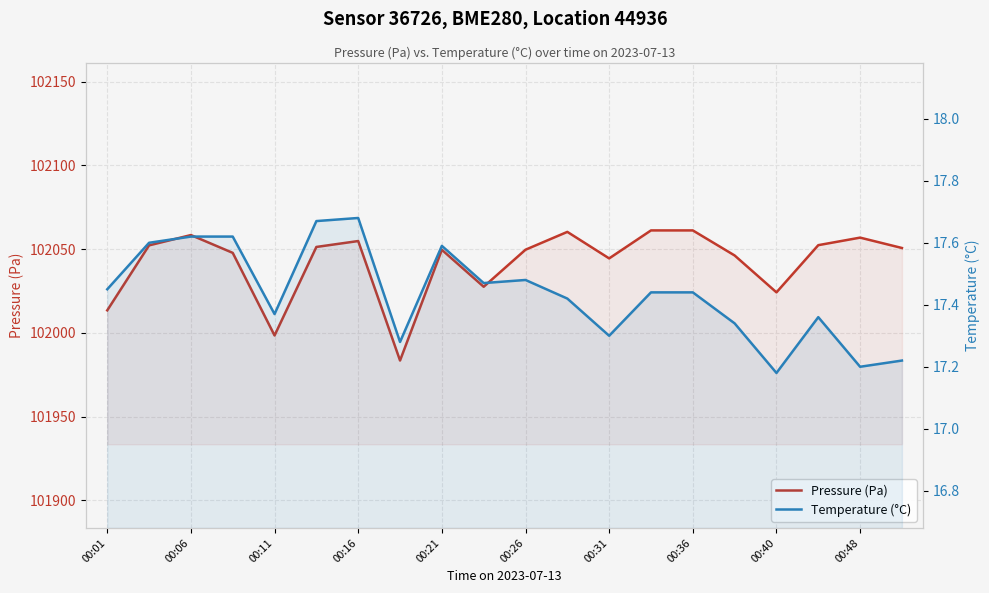

What is the minimum value shown in the chart?

17.2